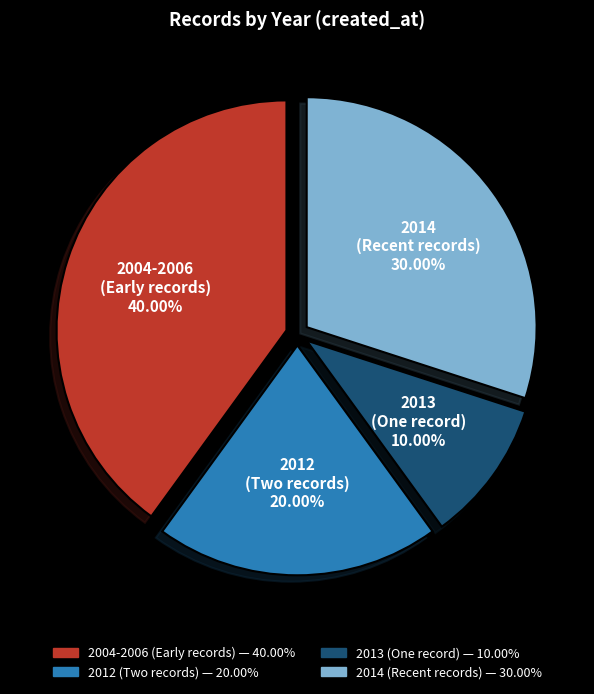

Does any single category account for the majority?

No